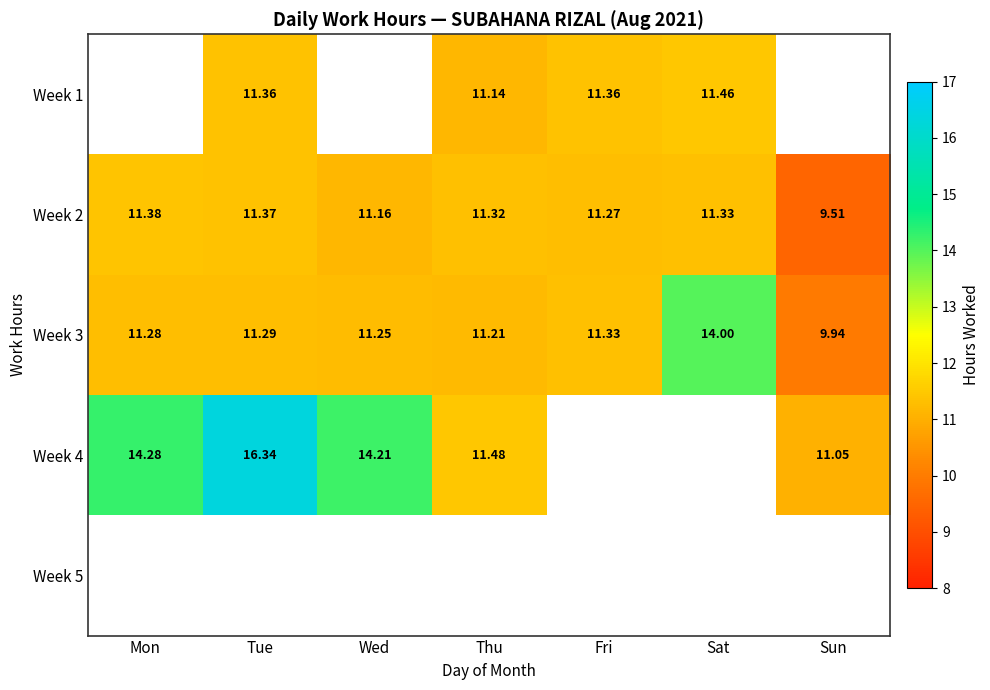

The Week 2 series shows 11.3 at Fri. True or false?

True